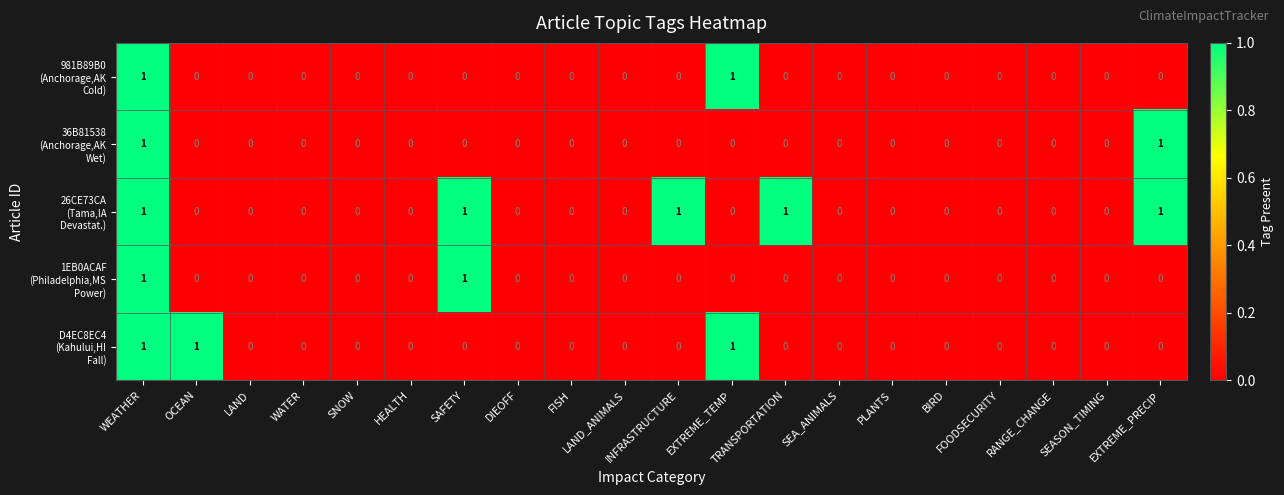

Count the number of categories in the chart.

20